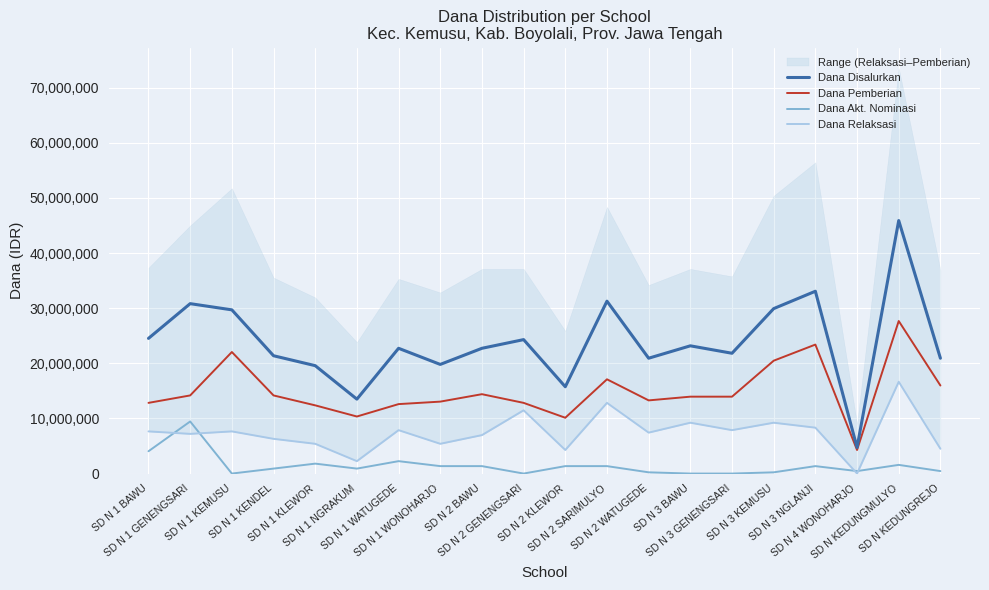

How many categories are shown in the chart?

20